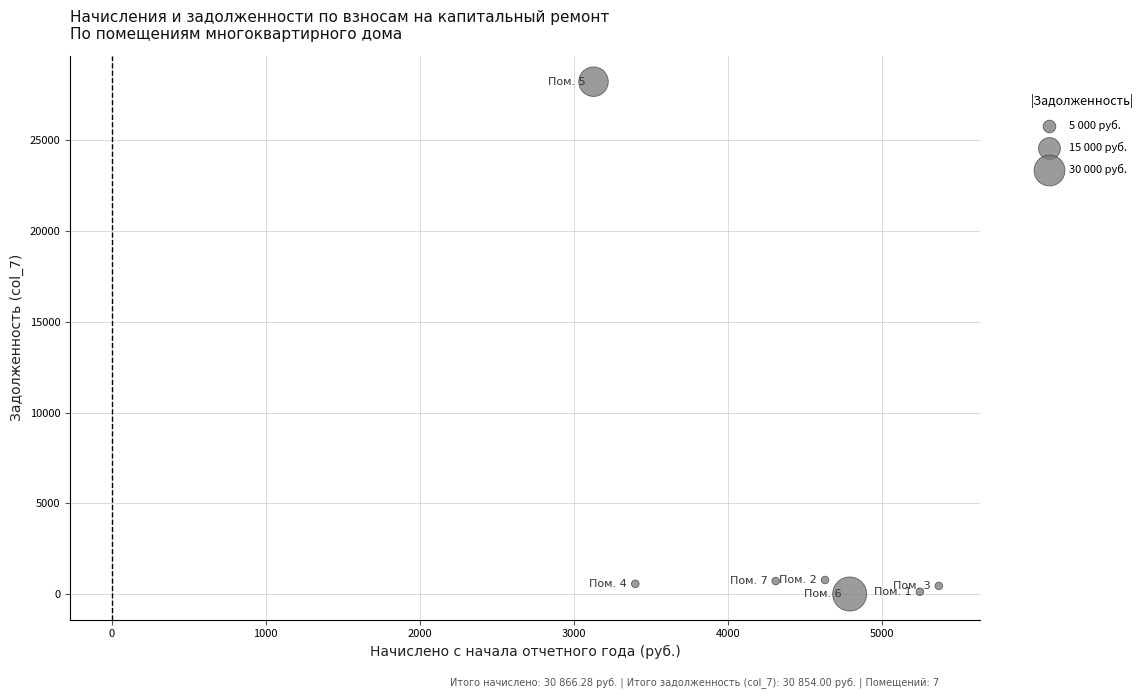

What is the average X value?

4409.5